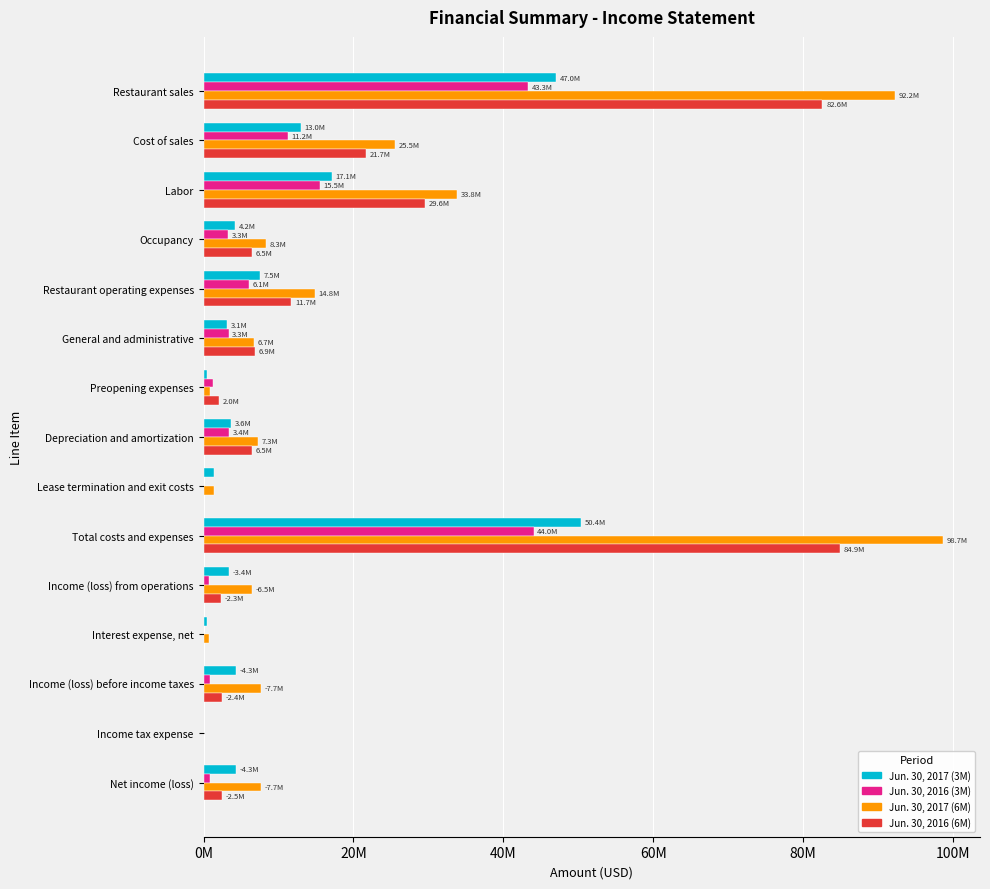

At which category is the sum across all series the highest?

Total costs and expenses